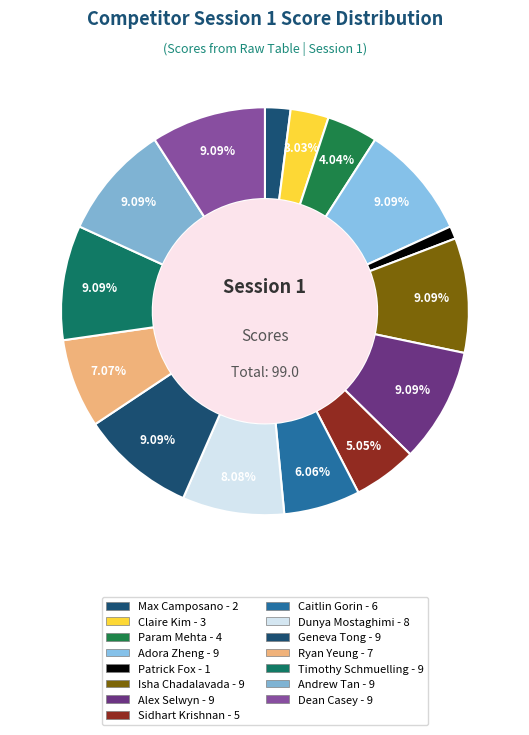

What is the largest slice in the pie chart?

Adora Zheng